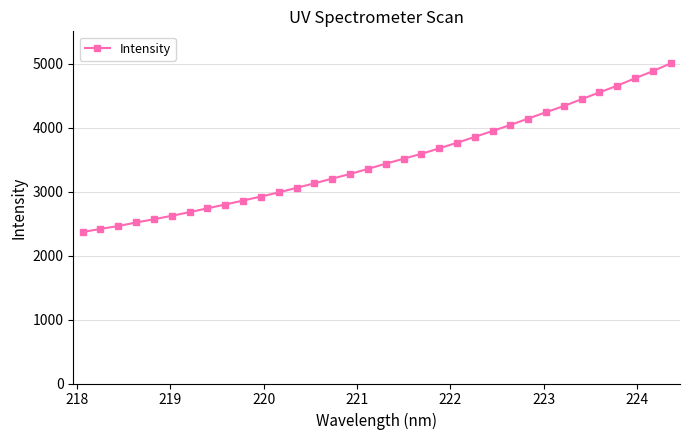

What is the sum of all values?

118813.7